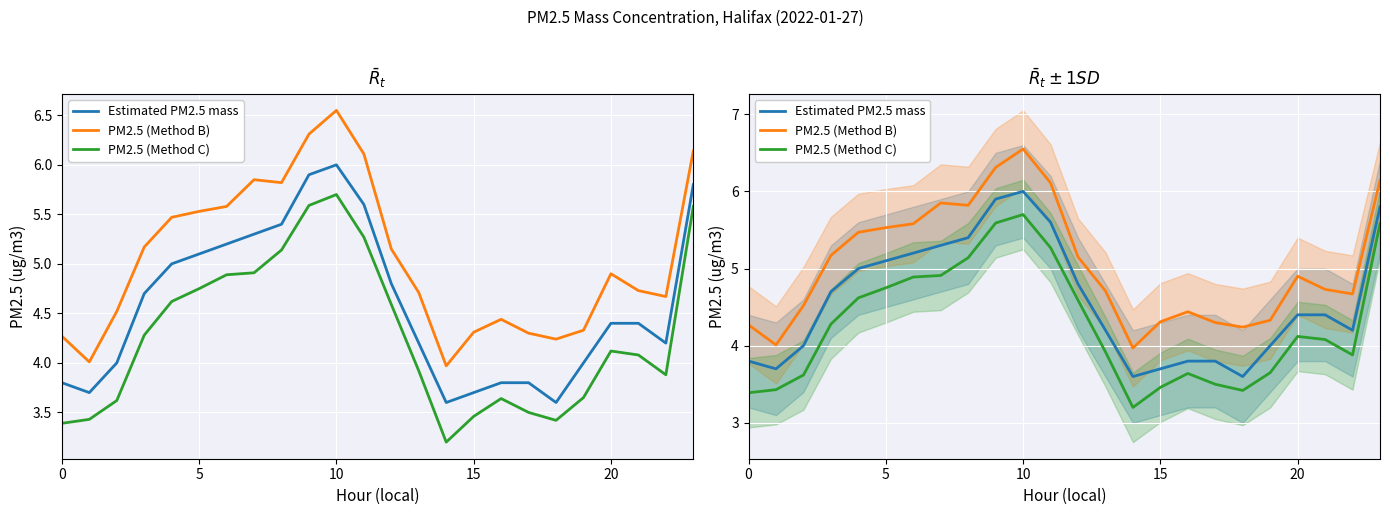

How many series are shown in this chart?

3